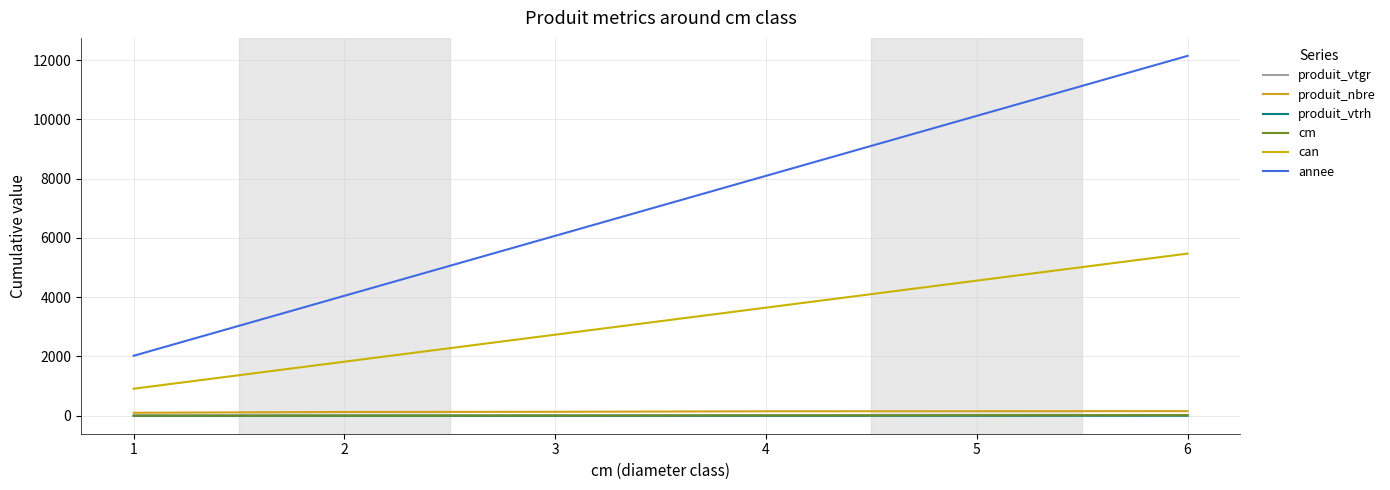

Reading right to left, extract all data points from this chart.

produit_vtgr: 14.4	12.4	11.3	5.6	4.6	2.4
produit_nbre: 154.0	152.0	150.0	133.0	127.0	100.0
produit_vtrh: 3.0	1.0	1.0	0.0	0.0	0.0
cm: 21.0	15.0	10.0	6.0	3.0	1.0
can: 5472.0	4560.0	3648.0	2736.0	1824.0	912.0
annee: 12144.0	10120.0	8096.0	6072.0	4048.0	2024.0